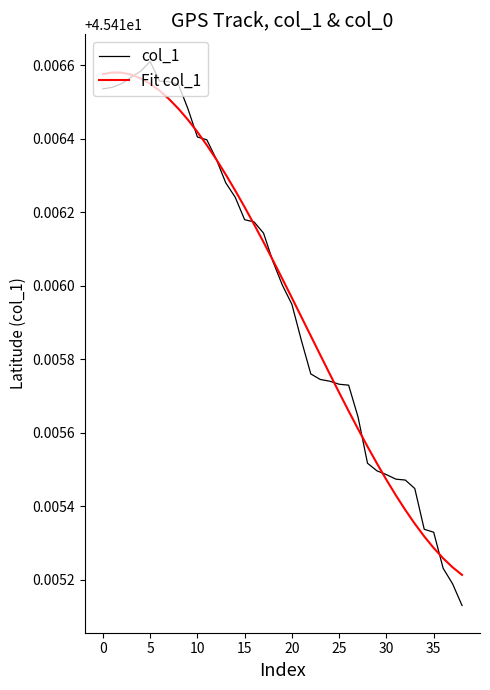

Which series has the largest range (max minus min)?

col_1